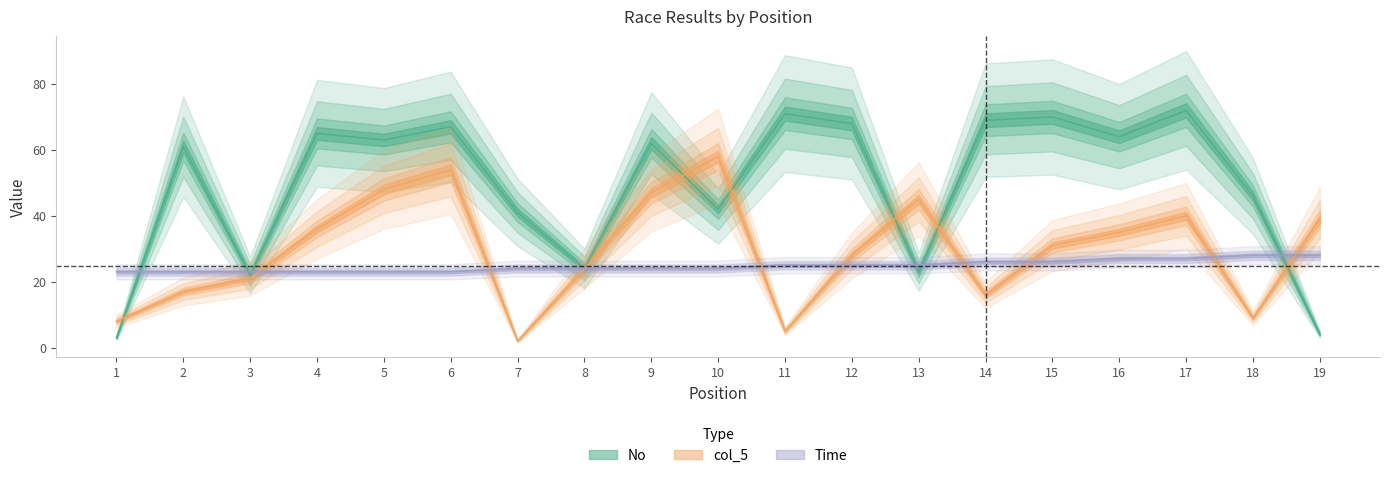

List the series in order of their peak value, lowest first.

Time, col_5, No